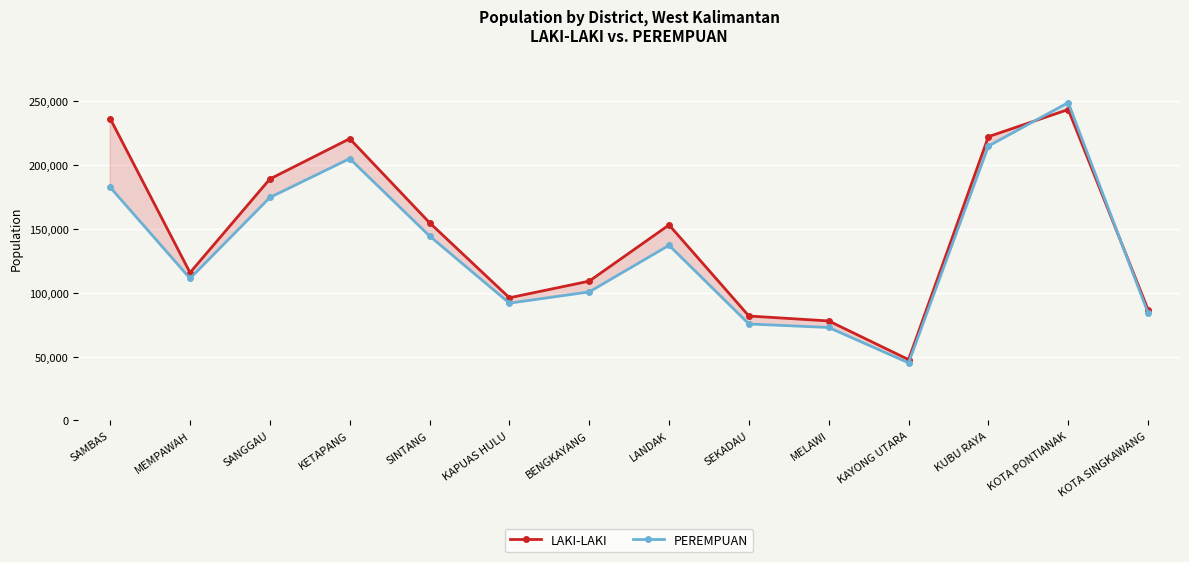

What is the minimum value for PEREMPUAN?

45061